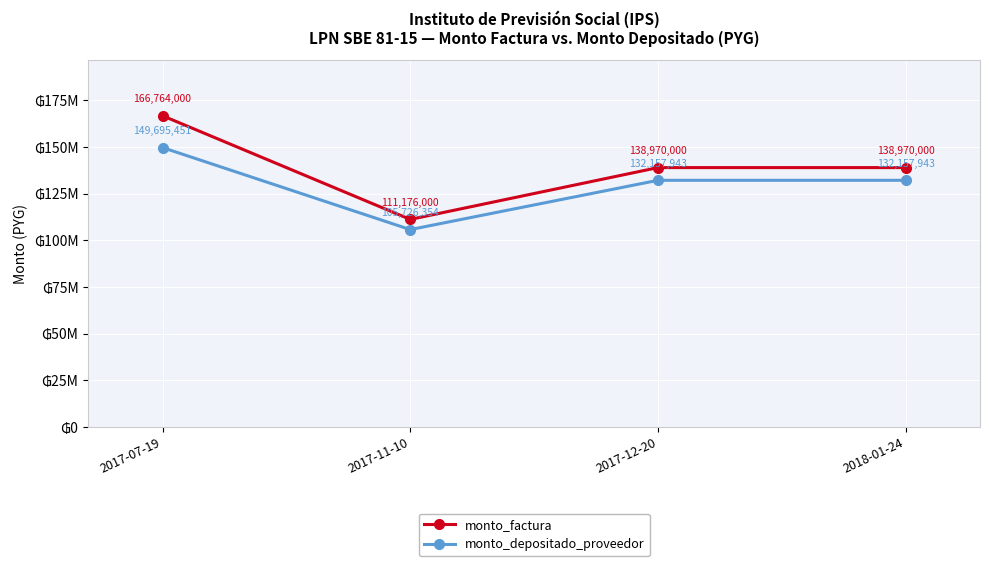

Rank the series at 2017-11-10 from lowest to highest value.

monto_depositado_proveedor, monto_factura